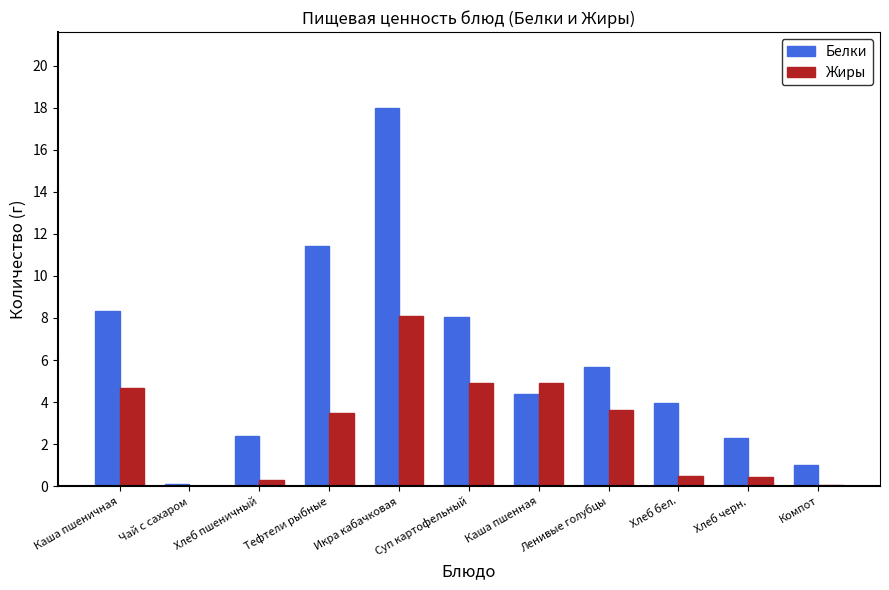

The Белки series shows 13.9 at Каша пшеничная. True or false?

False